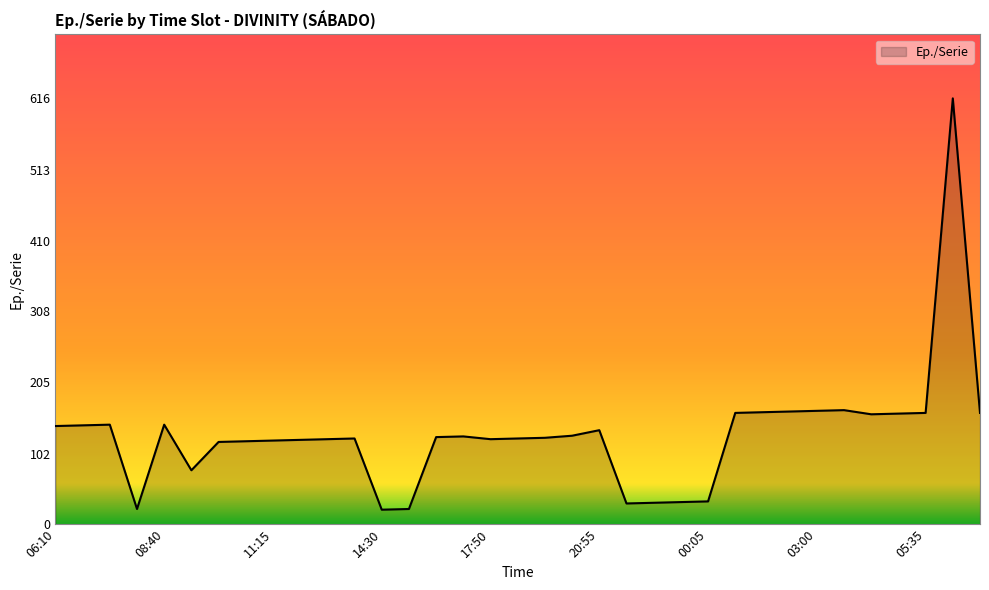

What is the difference between the maximum and minimum values?

595